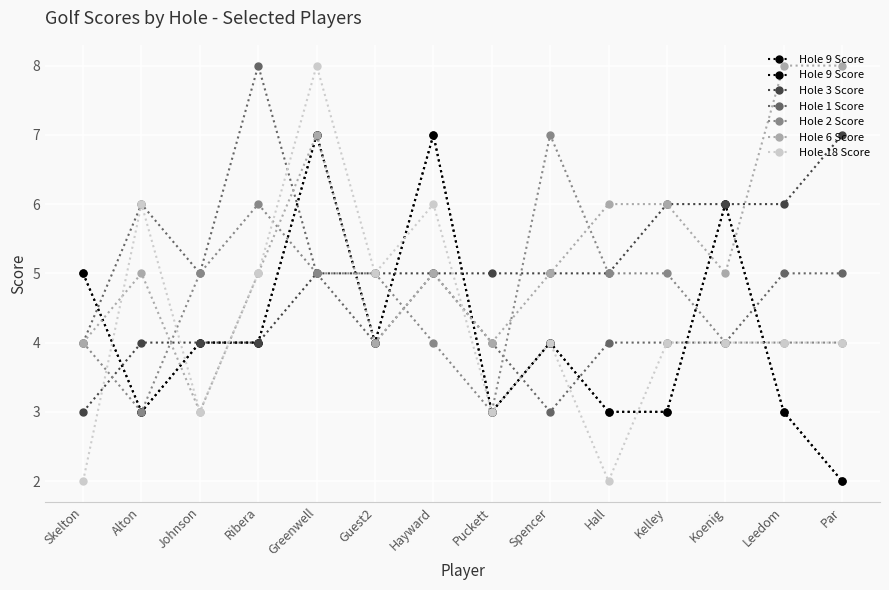

Between Spencer and Par, which series saw the biggest shift?

Hole 2 Score